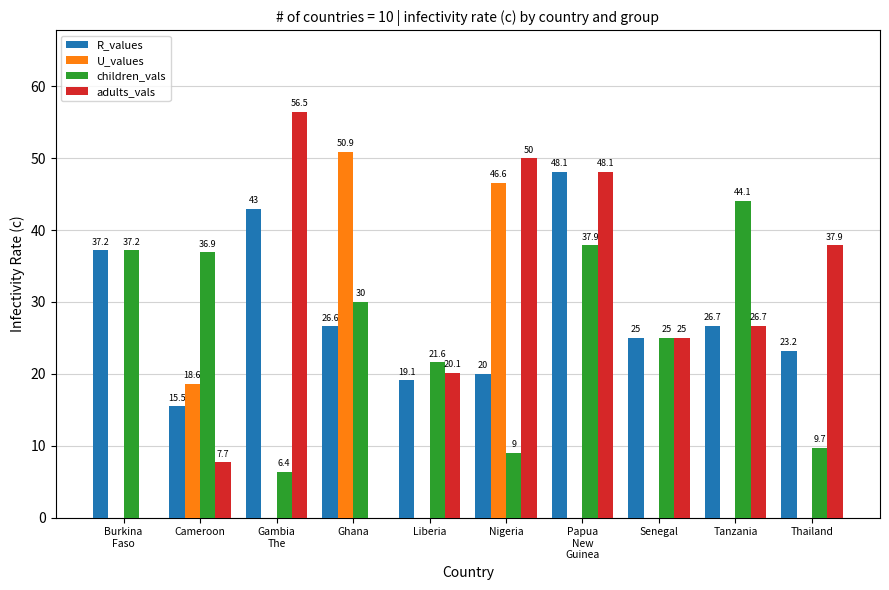

What is the total value across all series at Tanzania?

97.5